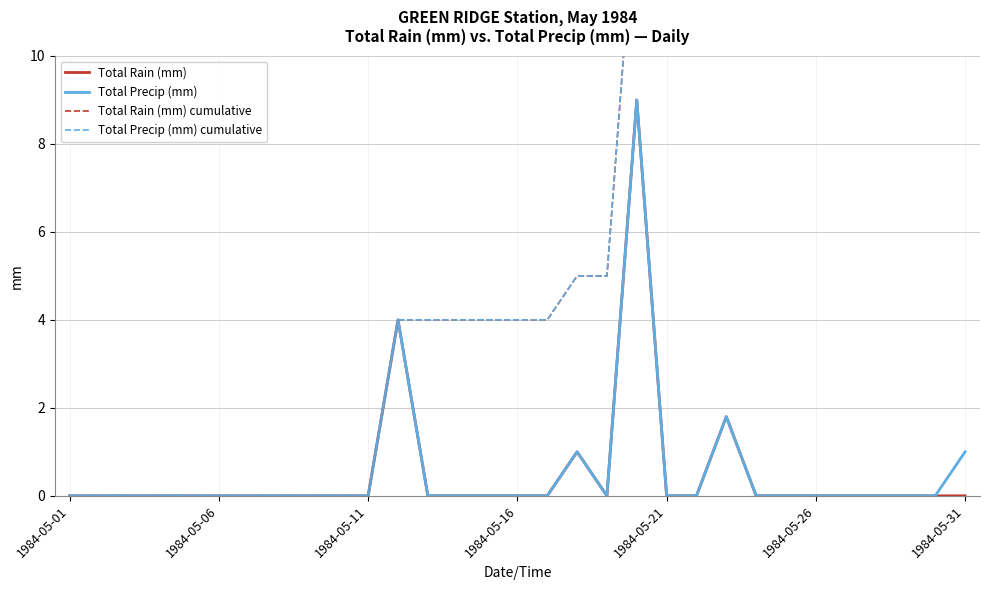

What is the difference between the maximum and minimum values in the Total Rain (mm) series?

9.0